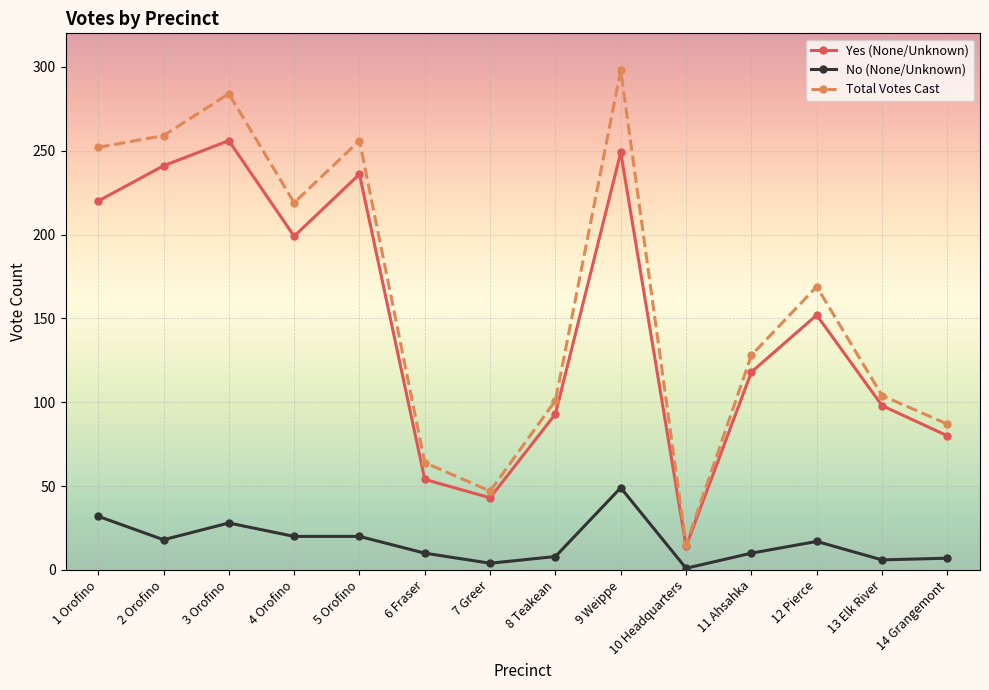

Where is the first local maximum for Yes (None/Unknown)?

3 Orofino